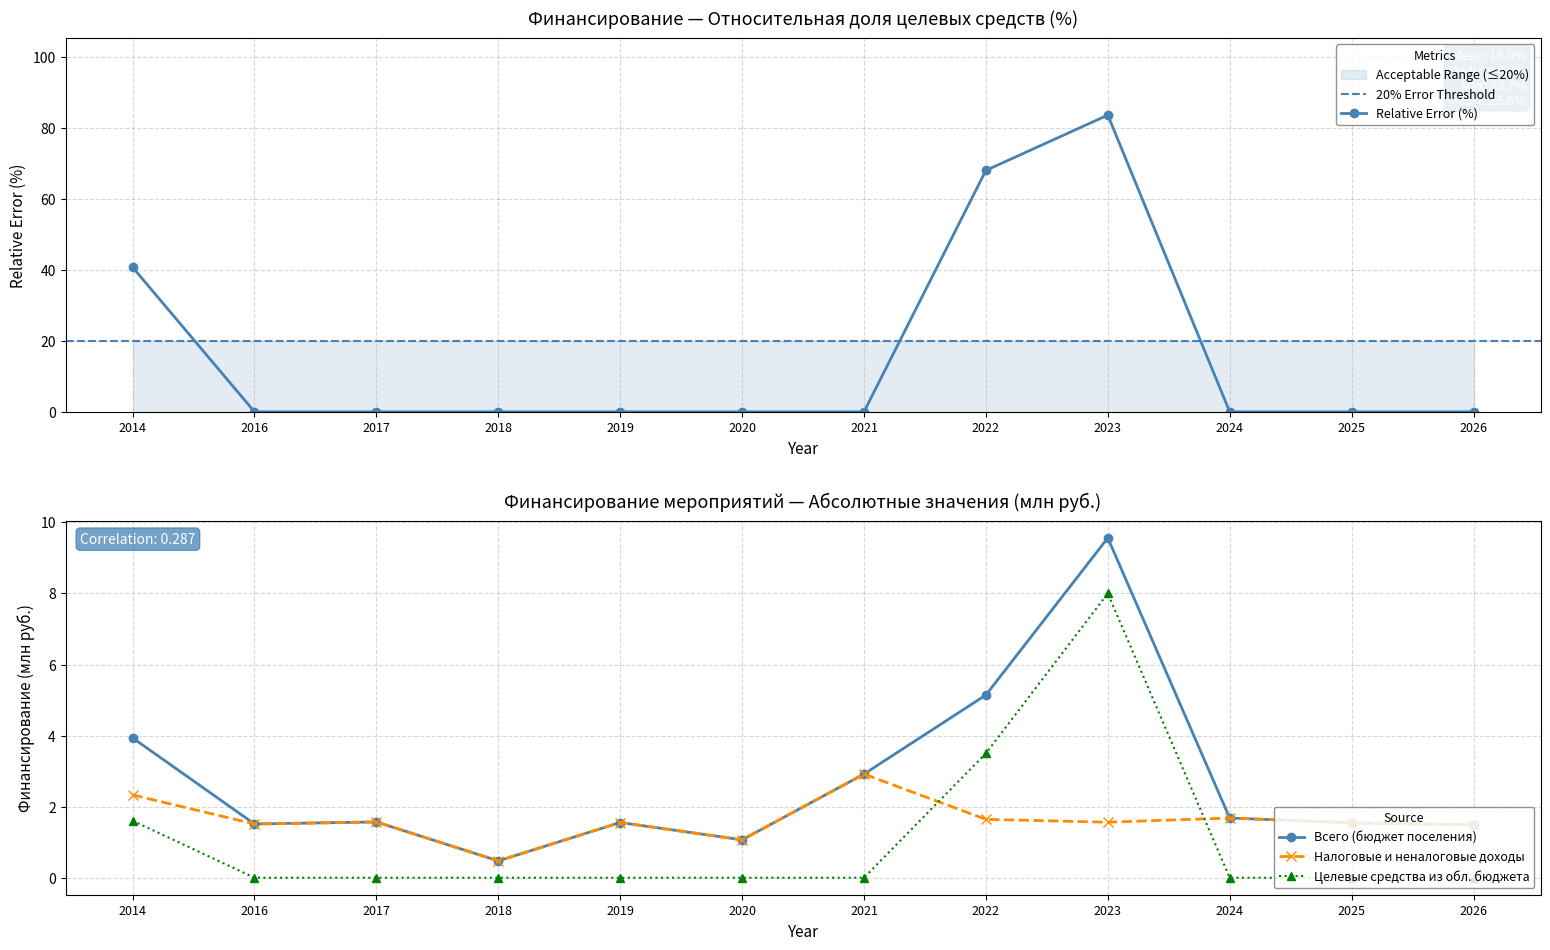

Rank the series by their average value, from highest to lowest.

Всего, налоговые и неналоговые доходы, целевые средства из областного бюджета